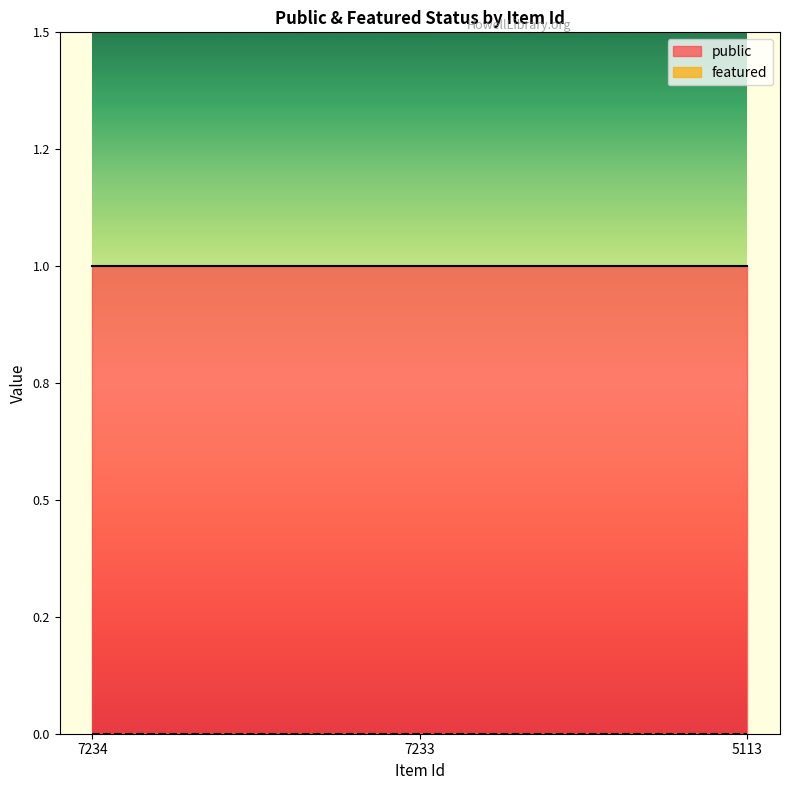

Which series has the largest range (max minus min)?

public